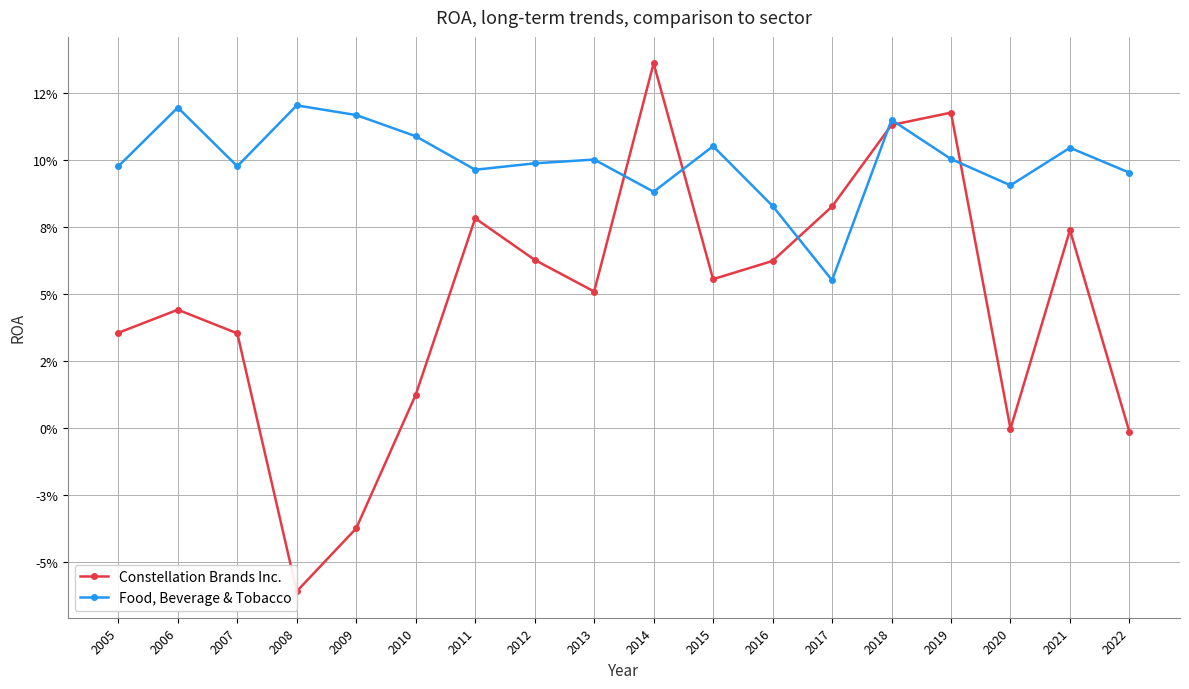

Which has a higher value, 2008 or 2013?

2013